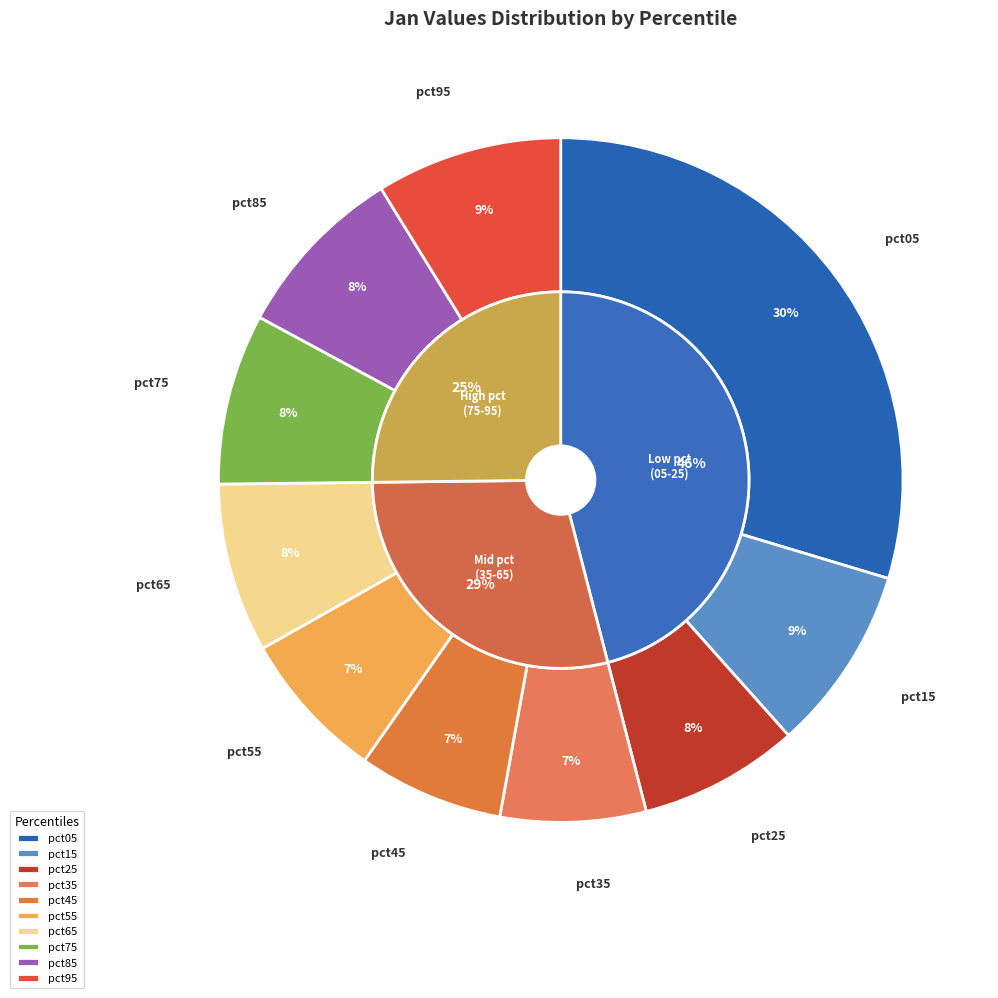

What is the smallest slice in the pie chart?

pct45